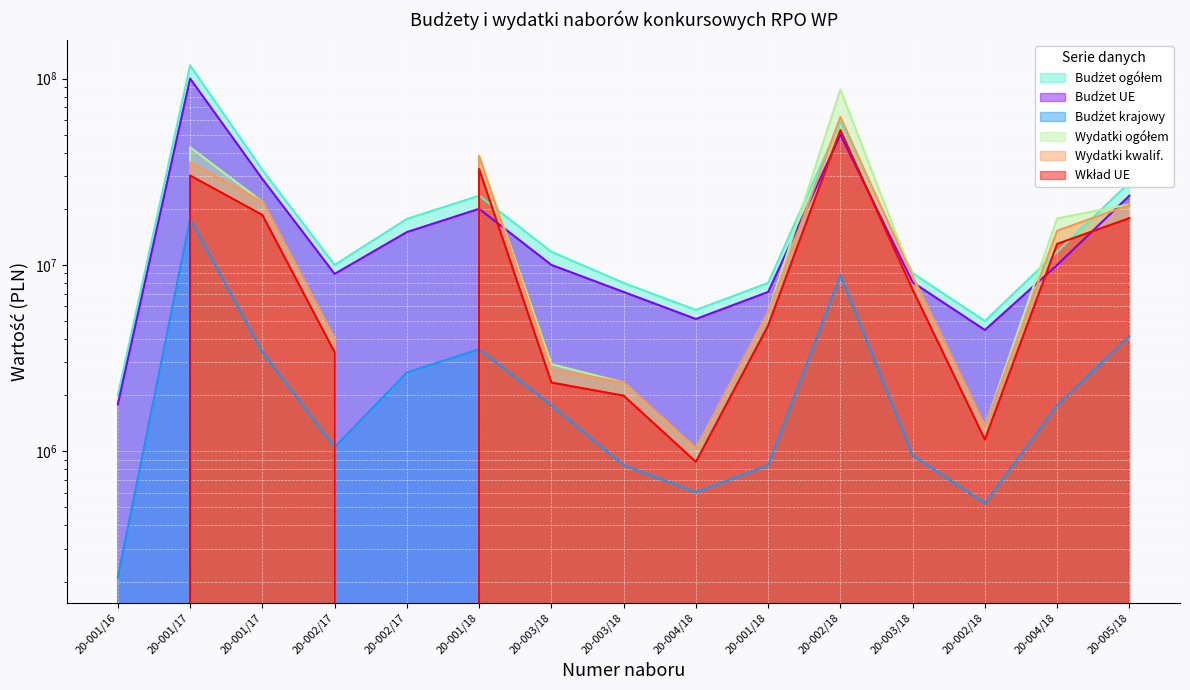

Which category has the highest value across all series?

20-001/17